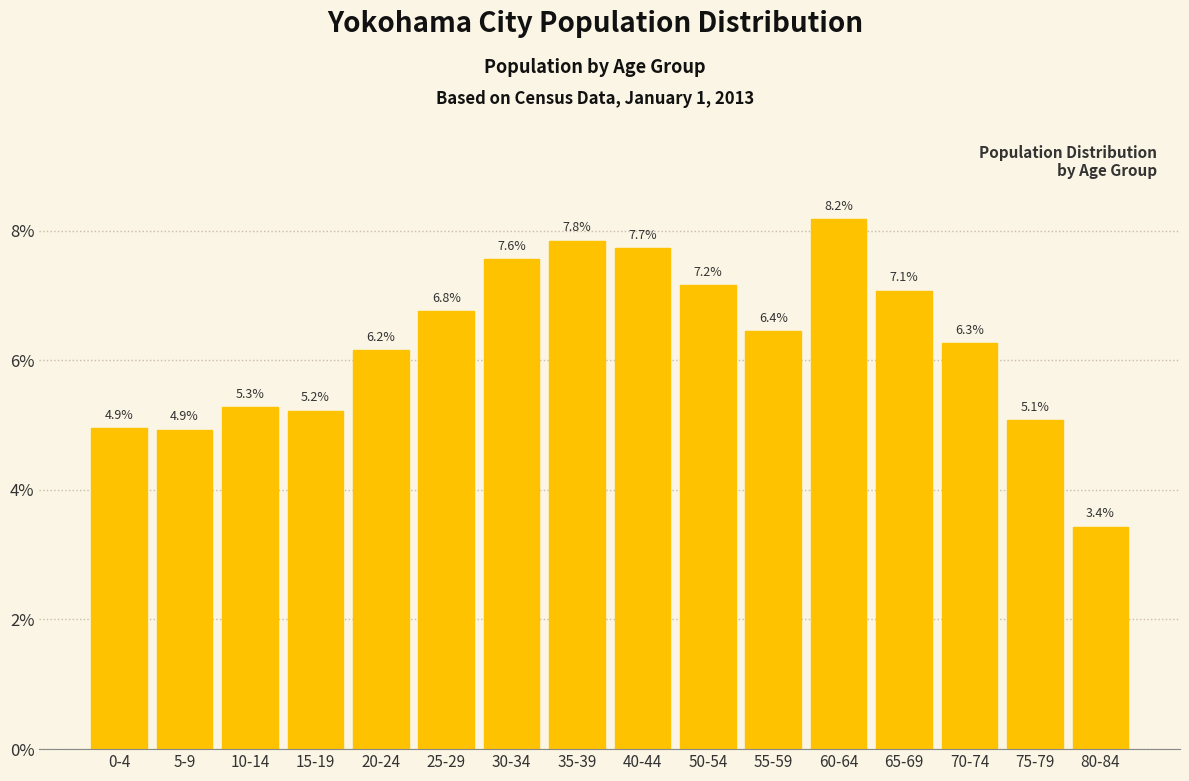

Reading left to right, list all the values displayed in this chart.

0-4=4.9	5-9=4.9	10-14=5.3	15-19=5.2	20-24=6.2	25-29=6.8	30-34=7.6	35-39=7.8	40-44=7.7	50-54=7.2	55-59=6.4	60-64=8.2	65-69=7.1	70-74=6.3	75-79=5.1	80-84=3.4